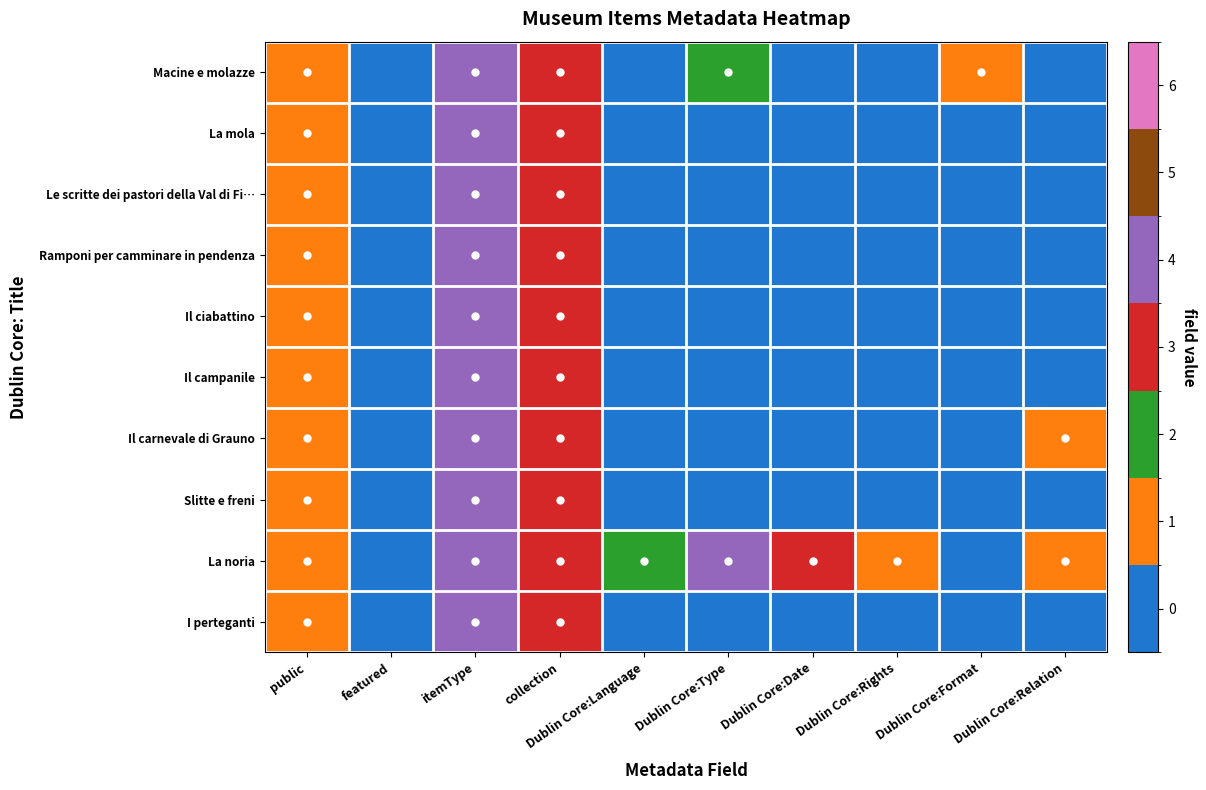

Between featured and collection, which is larger?

collection